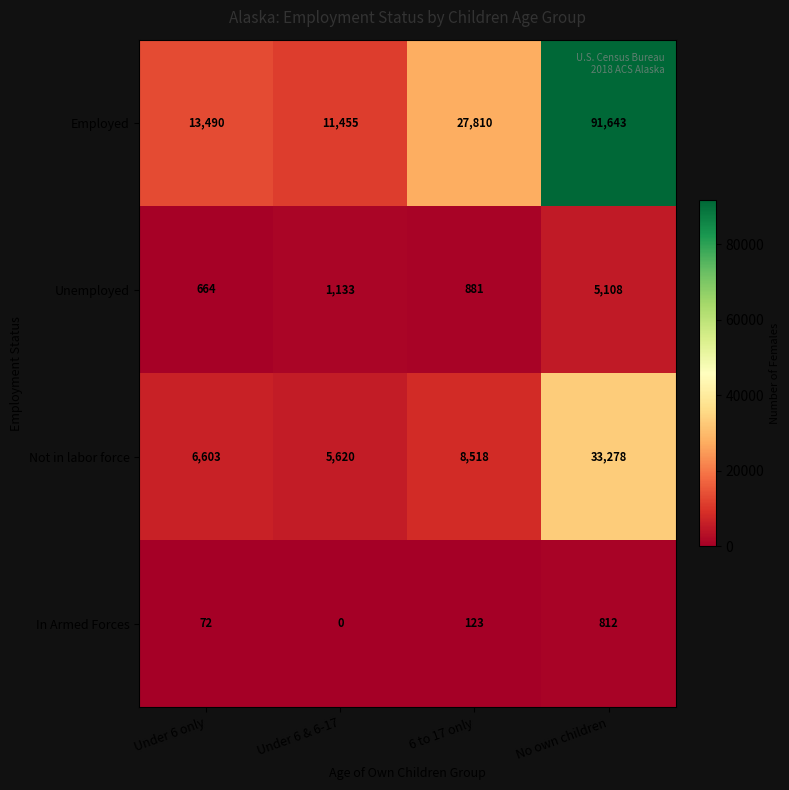

Reading left to right, extract all data points from this chart.

Employed: 13490	11455	27810	91643
Unemployed: 664	1133	881	5108
Not in labor force: 6603	5620	8518	33278
In Armed Forces: 72	0	123	812